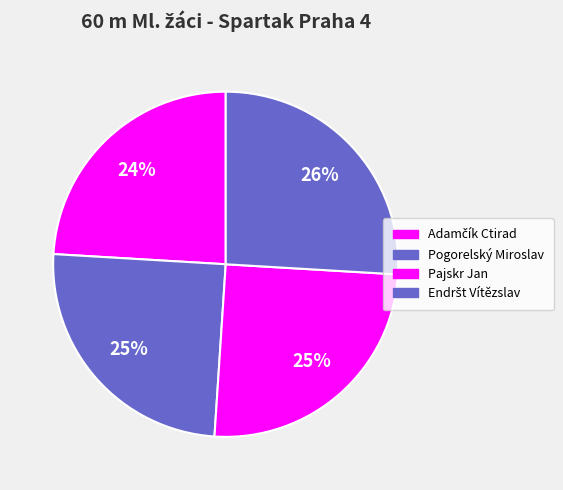

Rank the categories by value from lowest to highest.

Adamčík Ctirad, Pogorelský Miroslav, Pajskr Jan, Endršt Vítězslav